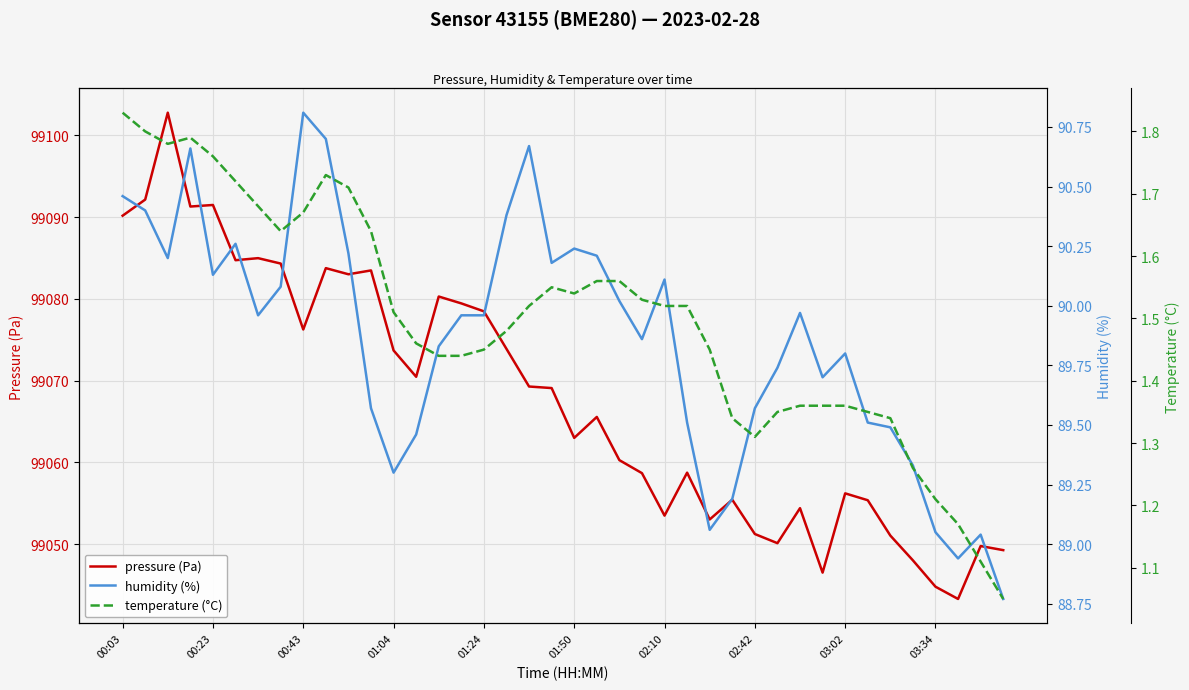

What are all the series names shown in the legend?

pressure (Pa), humidity (%), temperature (°C)